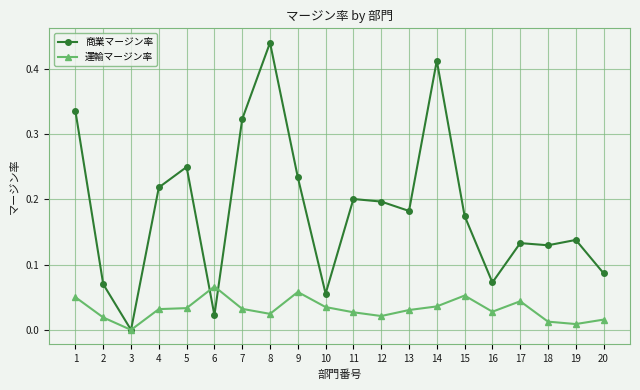

Which category has the highest value in the 商業マージン率 series?

8